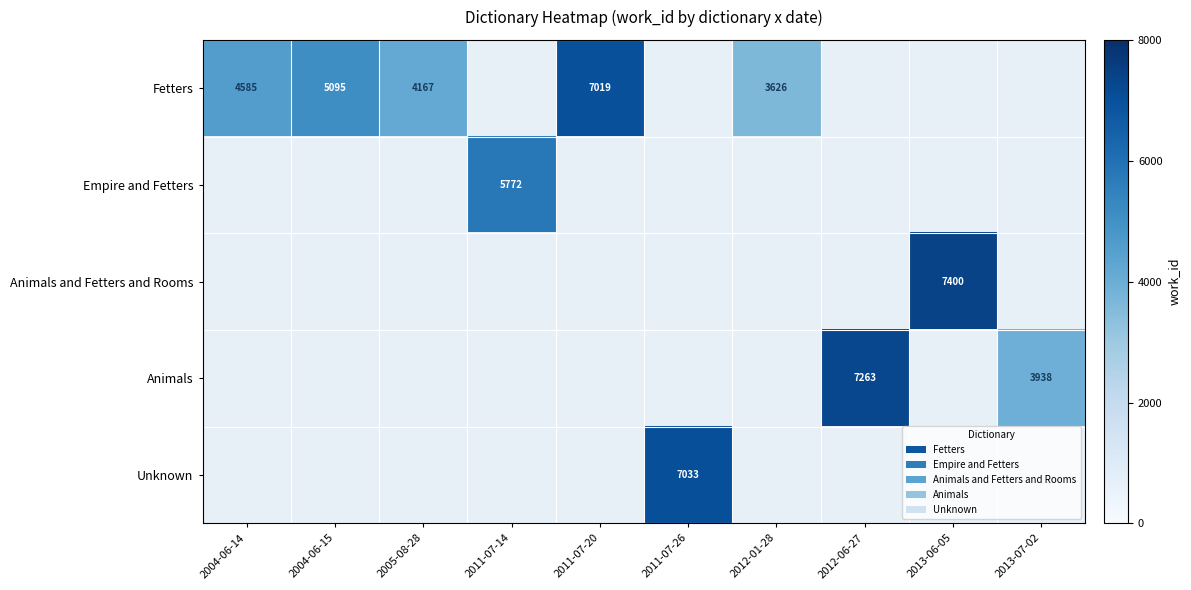

Read the Animals and Fetters and Rooms value at 2013-06-05.

7400.0